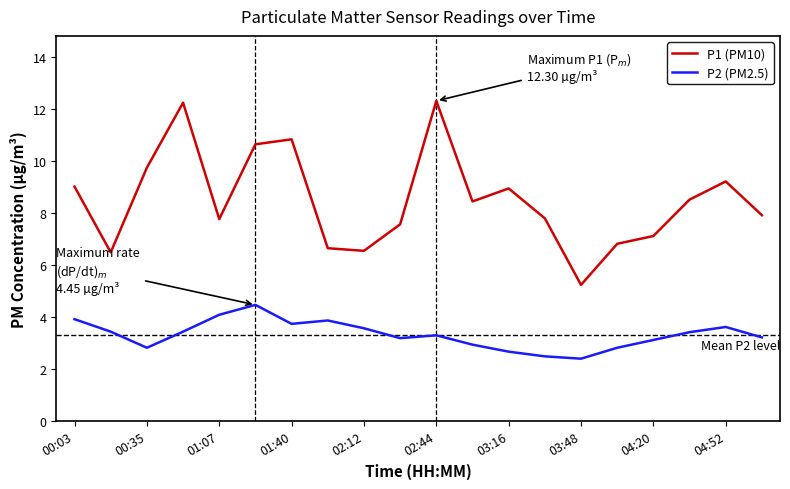

Which series has the largest total across all categories?

P1 (PM10)